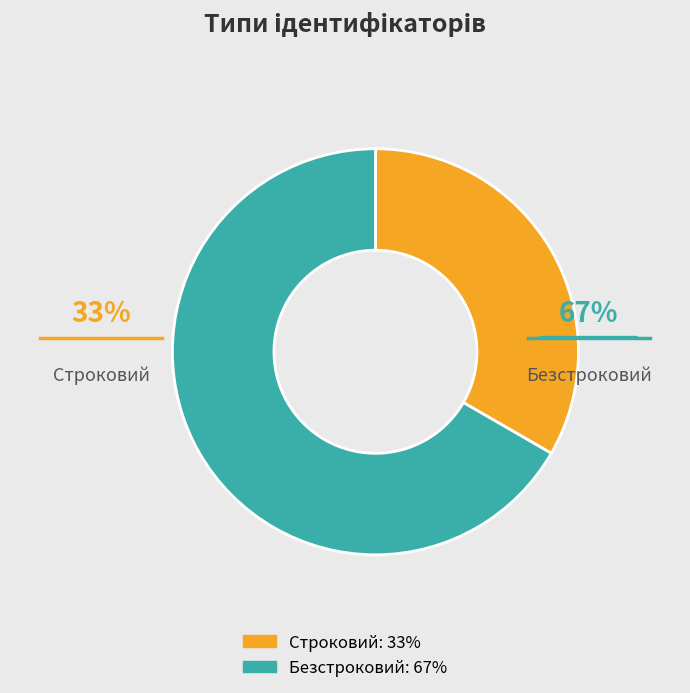

True or false: Безстроковий accounts for 67% of the total.

True